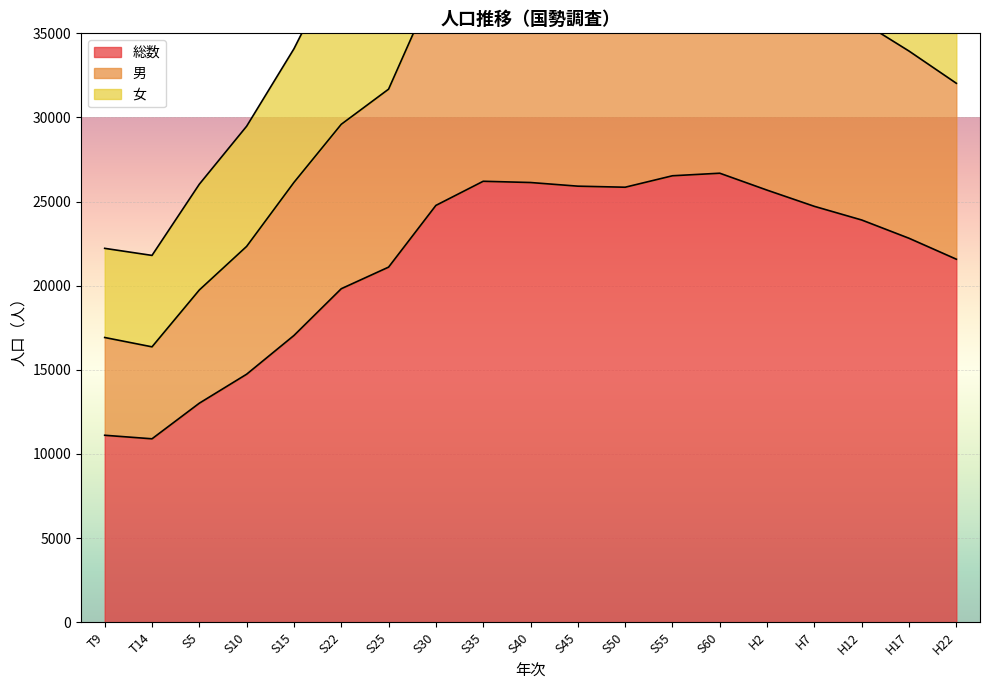

Is it true that 女 equals 14030 at H2?

False